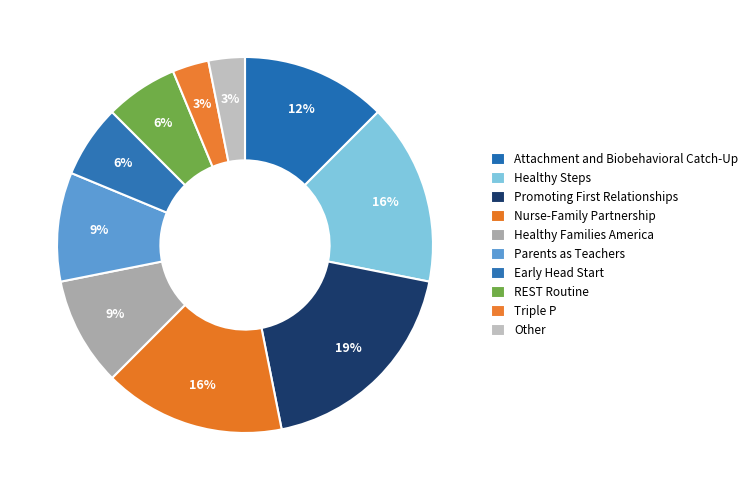

What is the largest slice in the pie chart?

Promoting First Relationships